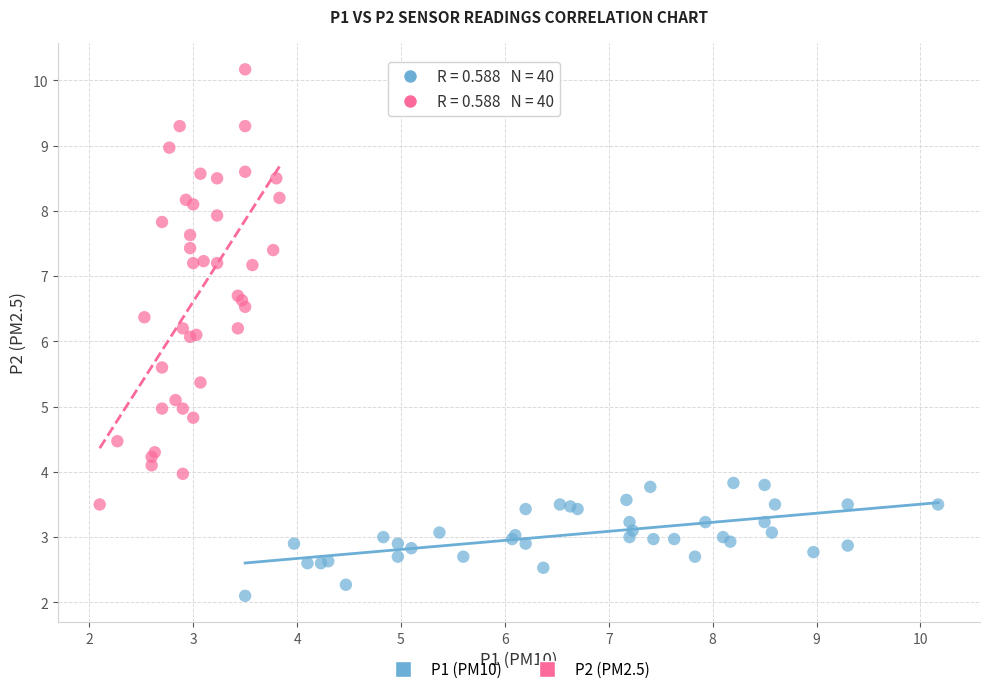

Which series contains the highest Y value?

P2 (PM2.5)